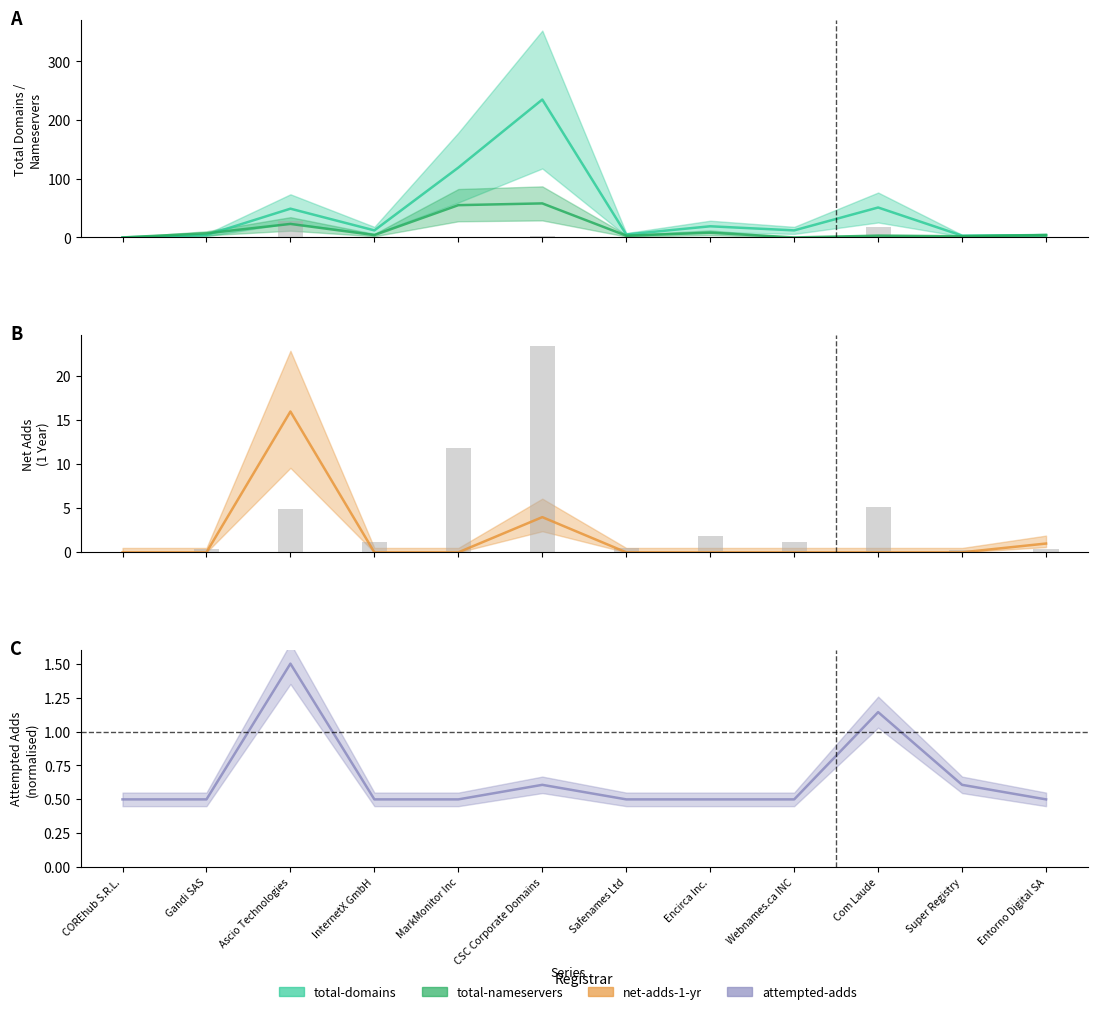

What is the difference between the highest and lowest values at InternetX GmbH?

12.0